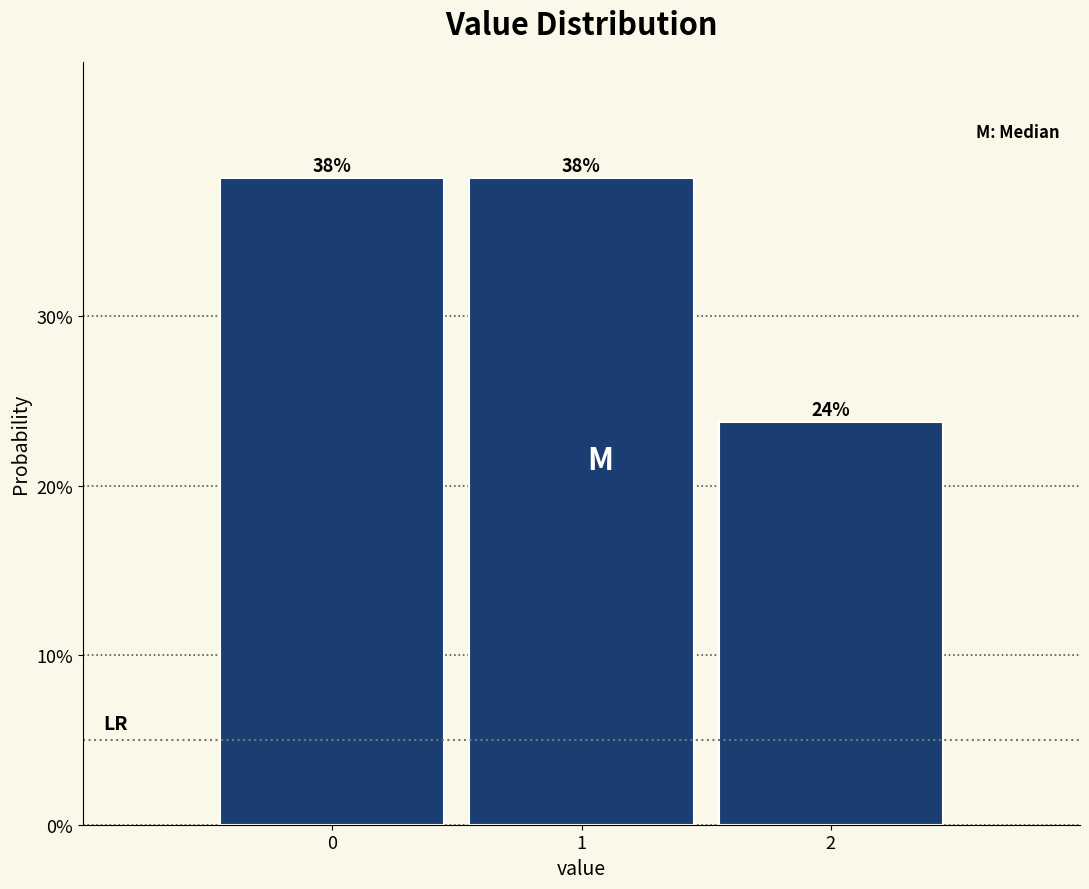

Are the bars horizontal?

No